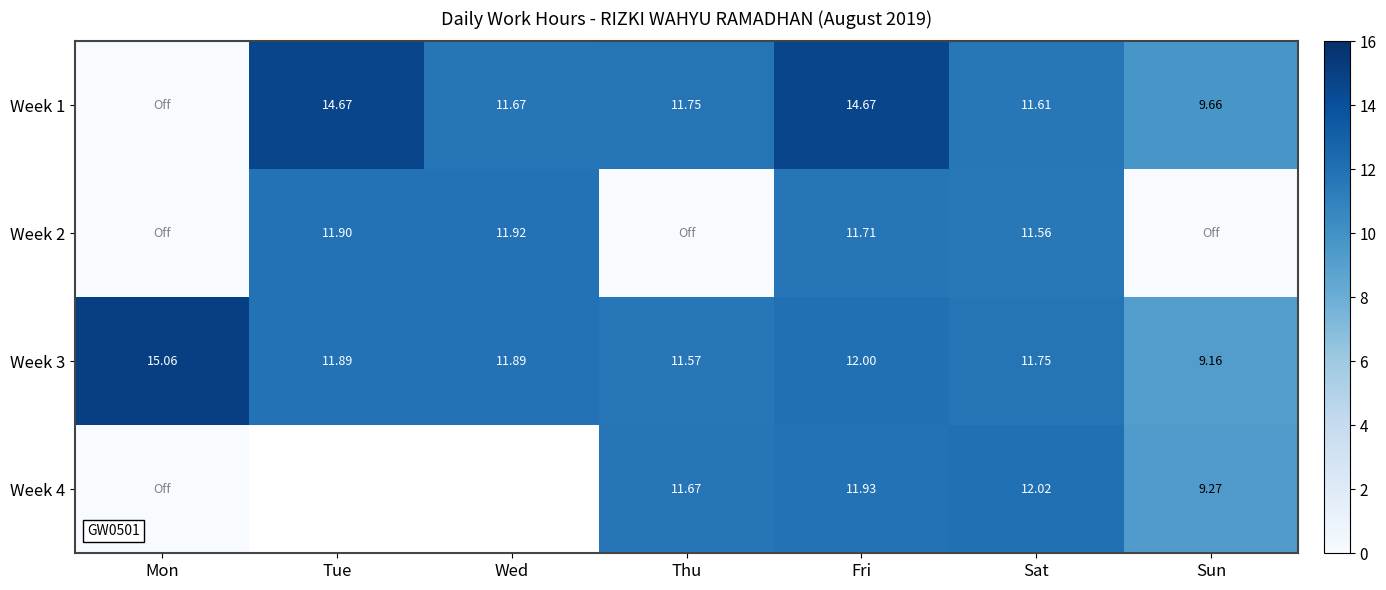

At which label does Week 3 reach its peak?

Mon